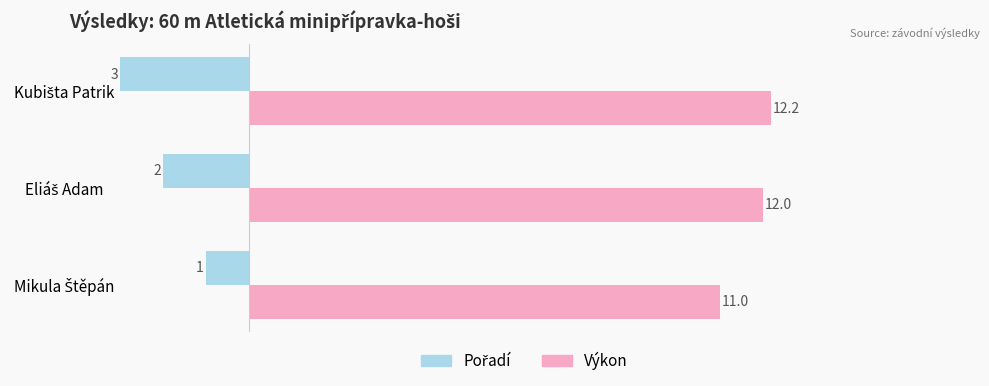

Which series has the largest total across all categories?

Výkon